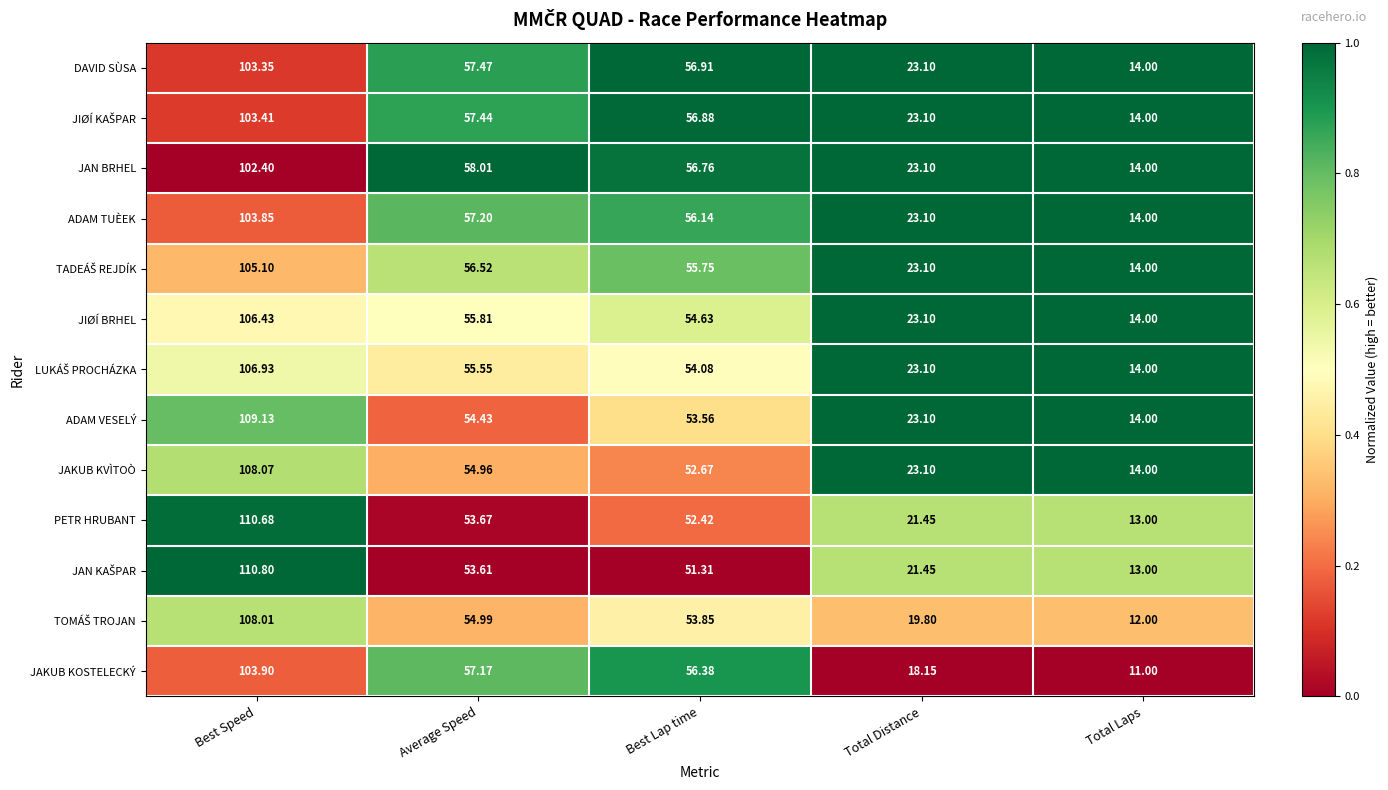

At which label is ADAM TUÈEK closest to 58?

Average Speed